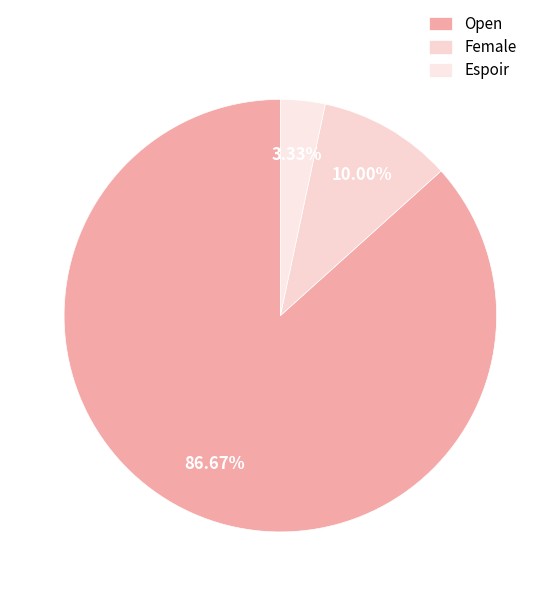

True or false: Espoir accounts for 3% of the total.

True